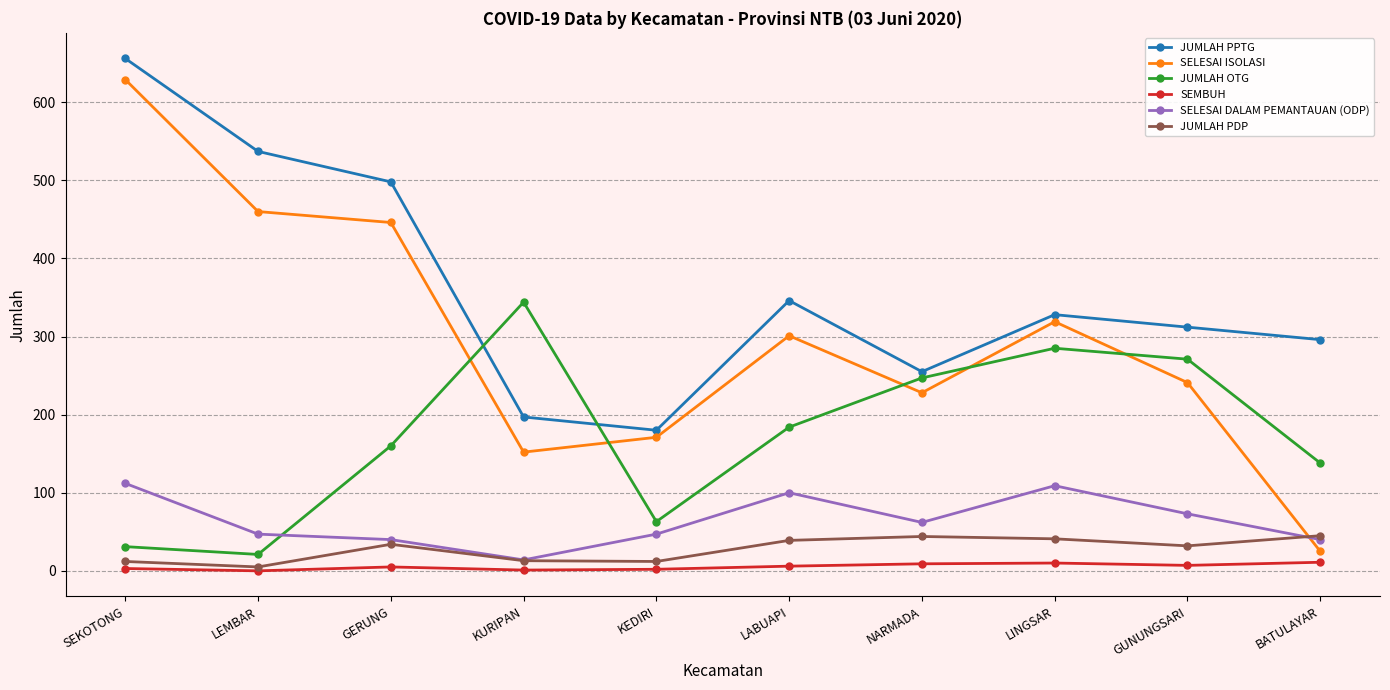

True or false: JUMLAH PDP and JUMLAH OTG cross at least once.

False